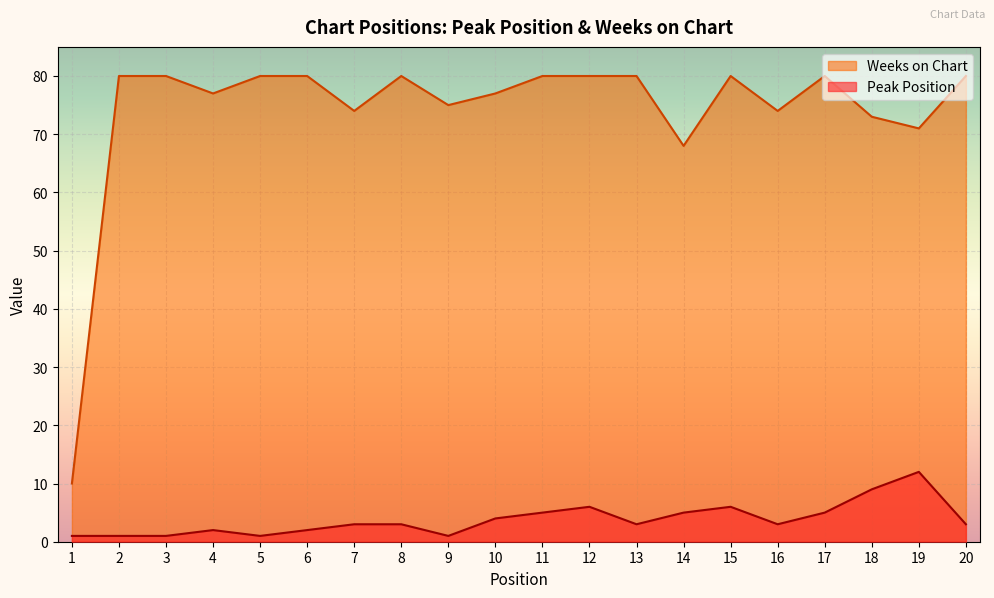

Reading left to right, list all the values displayed in this chart.

Peak Position: 1=1	2=1	3=1	4=2	5=1	6=2	7=3	8=3	9=1	10=4	11=5	12=6	13=3	14=5	15=6	16=3	17=5	18=9	19=12	20=3
Weeks on Chart: 1=10	2=80	3=80	4=77	5=80	6=80	7=74	8=80	9=75	10=77	11=80	12=80	13=80	14=68	15=80	16=74	17=80	18=73	19=71	20=80